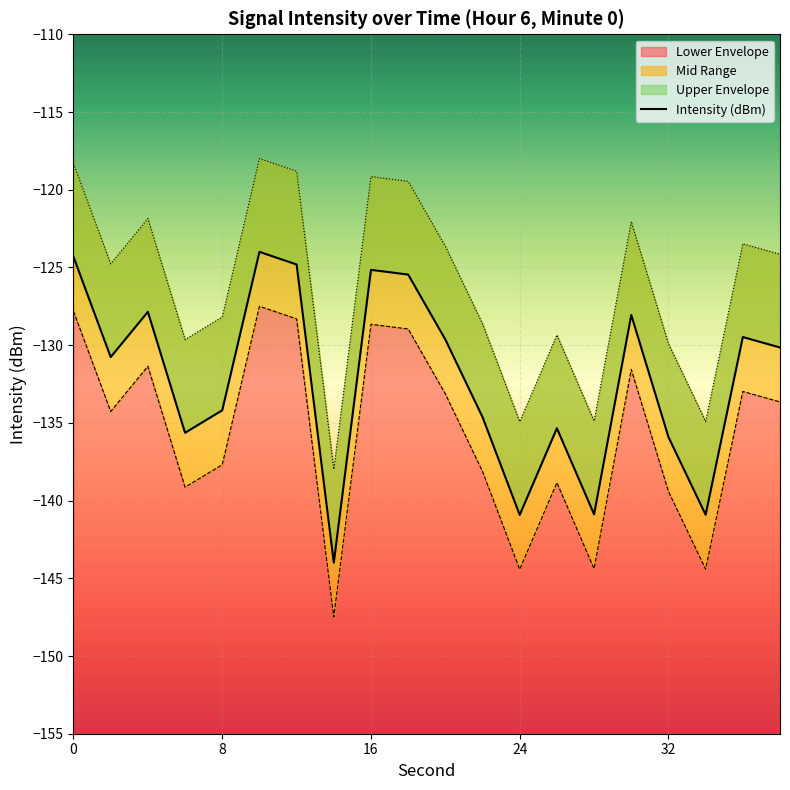

Is it true that Lower Envelope equals -139.4 at 32?

True